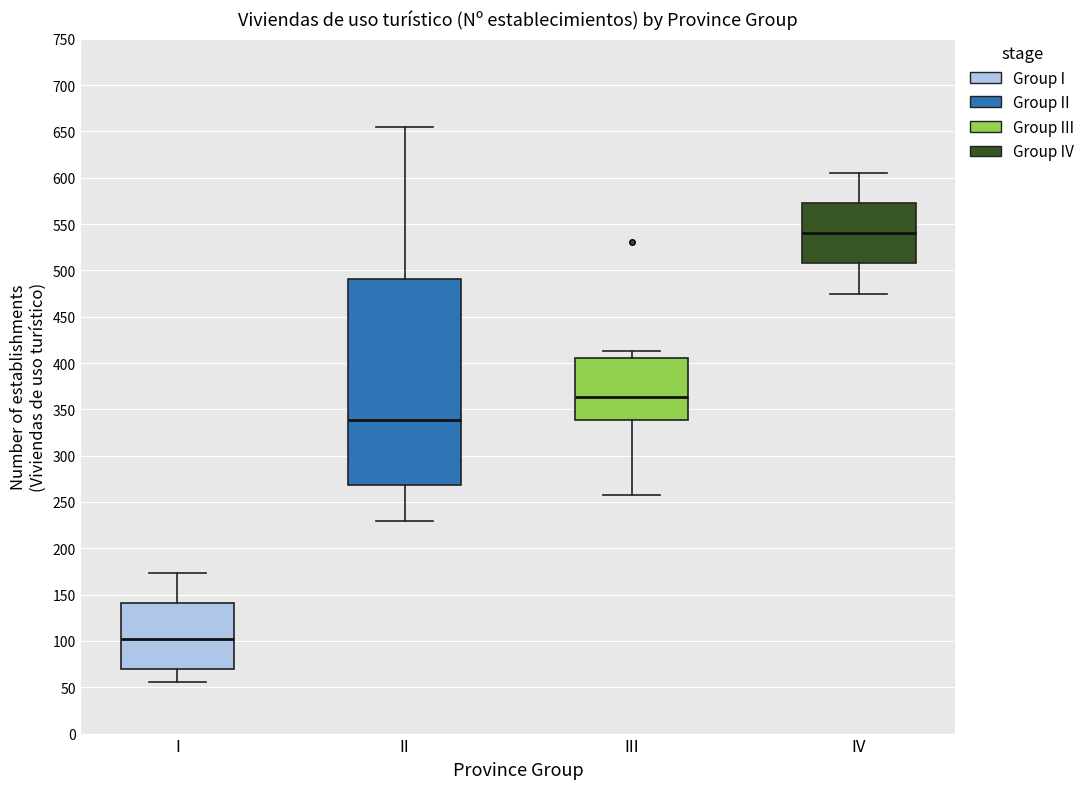

Reading left to right, transcribe this box plot: for each box, give where its median line is, the range the box spans, and where its two whiskers end, as read against the y-axis. The values are not printed on the chart, so give them approximately, as read against the axis.

I: median 100, box 70 to 140, whiskers 55 to 175
II: median 340, box 270 to 490, whiskers 230 to 655
III: median 365, box 340 to 405, whiskers 260 to 415
IV: median 540, box 510 to 575, whiskers 475 to 605